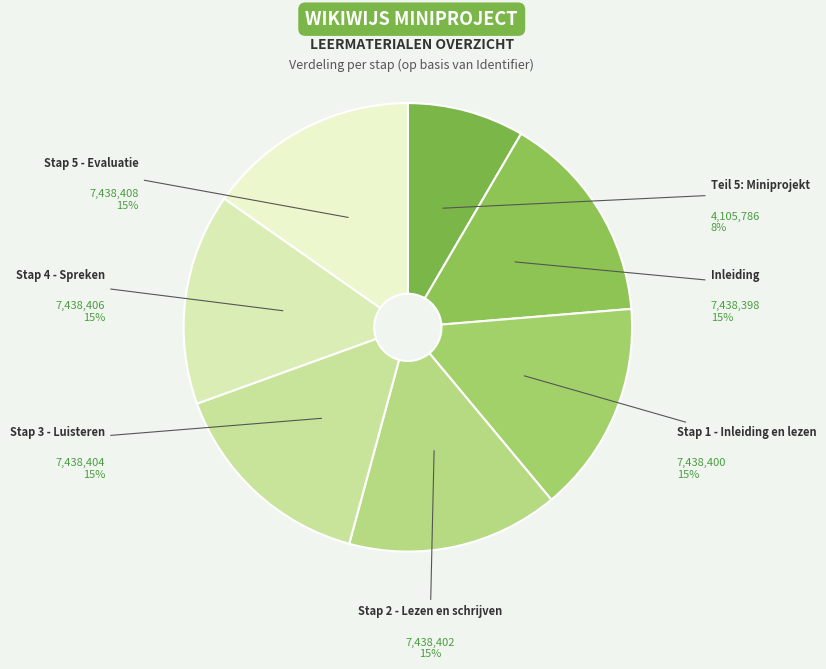

Is it true that Teil 5: Miniprojekt is 2% of the pie?

False